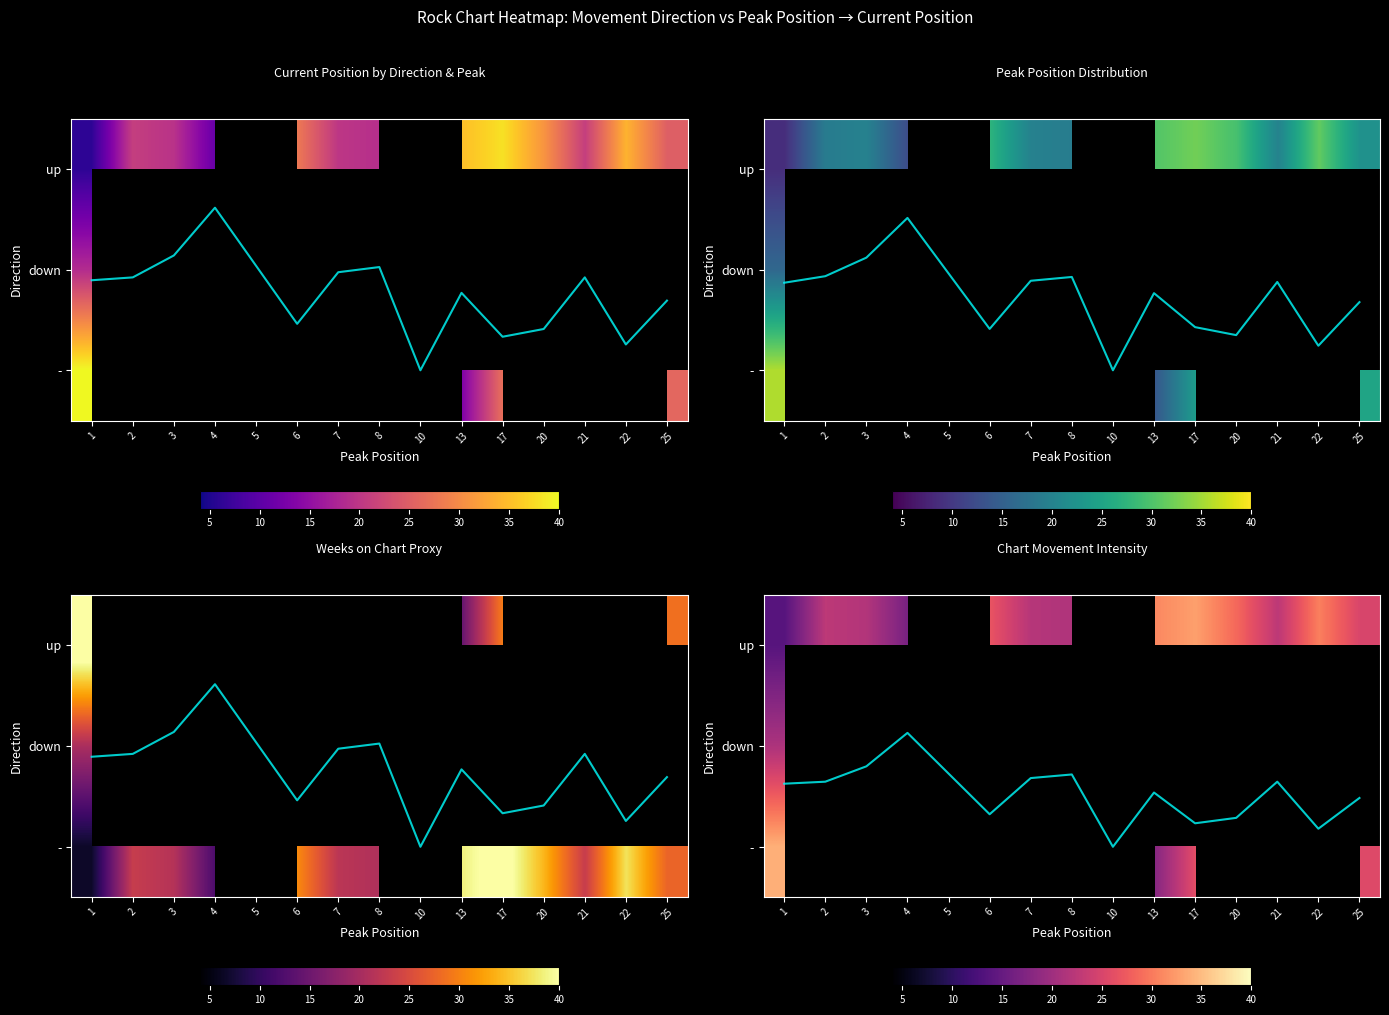

At which category is the sum across all series the highest?

1